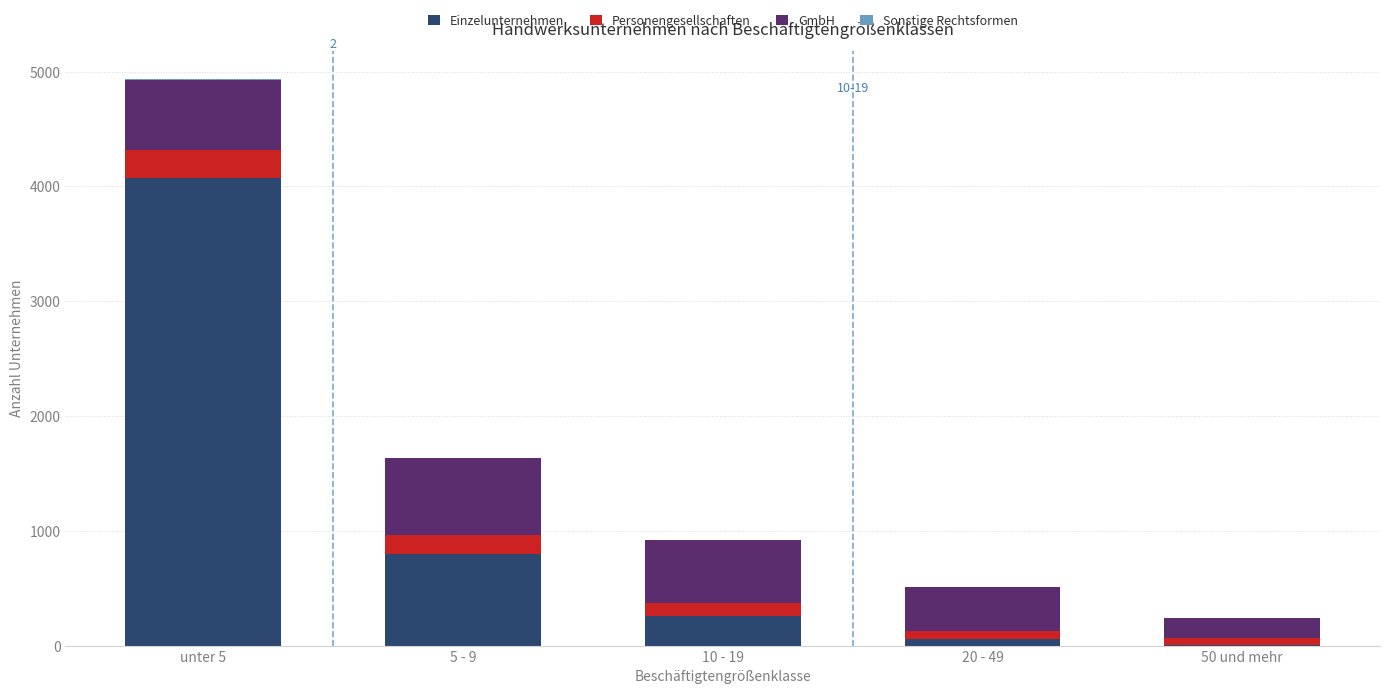

At which category is the sum across all series the highest?

unter 5